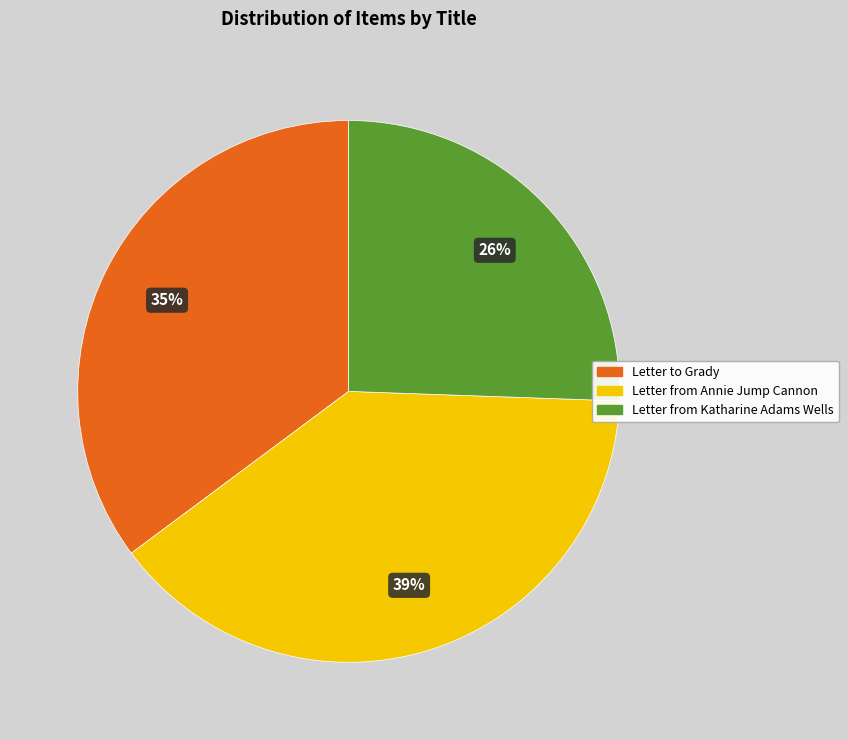

Is there any slice that represents more than half of the pie?

No